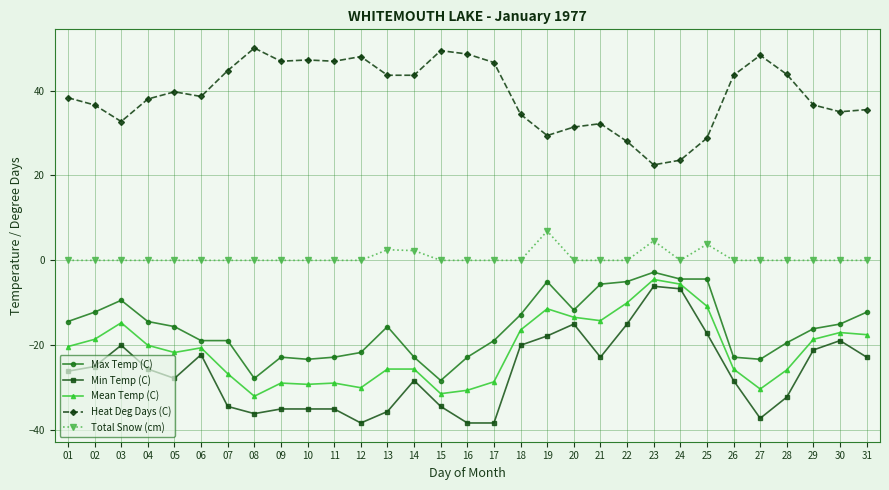

Is it true that Total Snow (cm) equals 0.0 at 12?

True